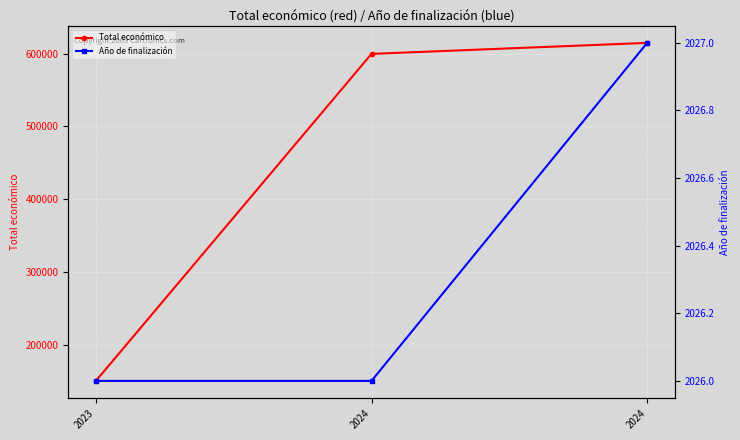

Reading left to right, extract all data points from this chart.

Total económico: 2023=150000	2024=599779	2024=614907
Año de finalización: 2023=2026	2024=2026	2024=2027